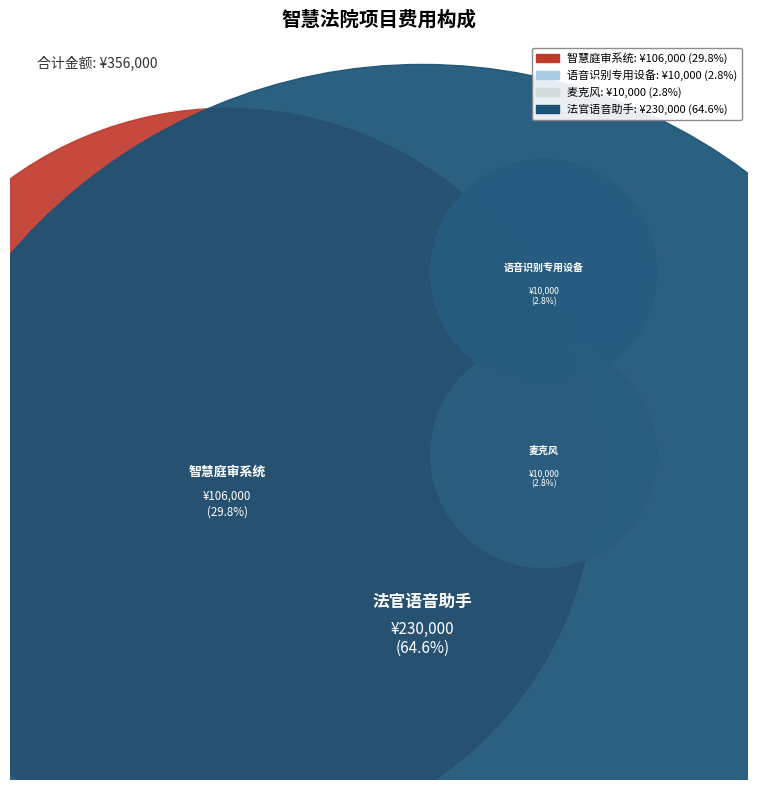

What percentage is the 智慧庭审系统 slice, to the nearest percent?

30%